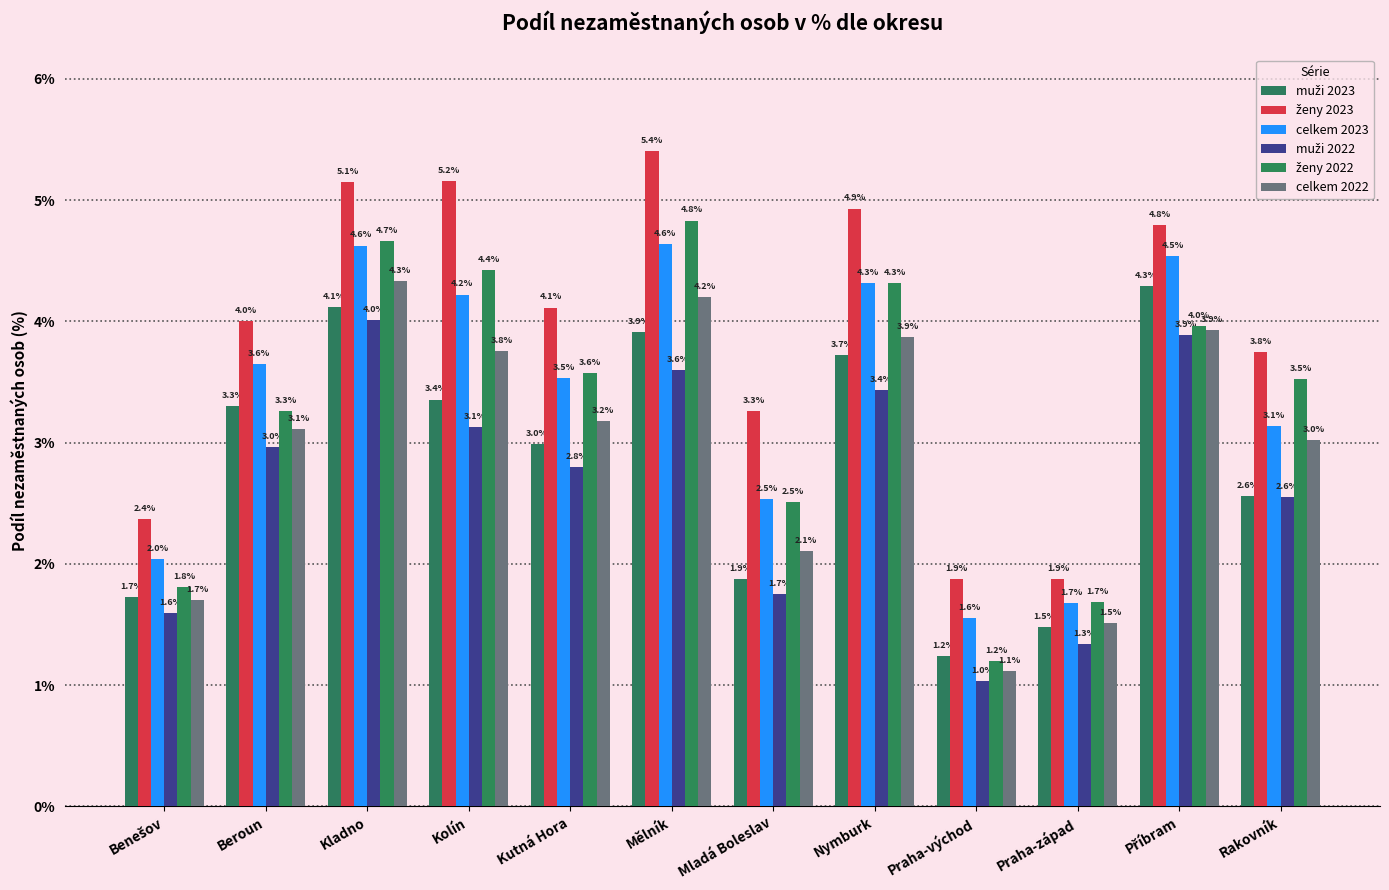

At how many categories does at least one series exceed 3?

9